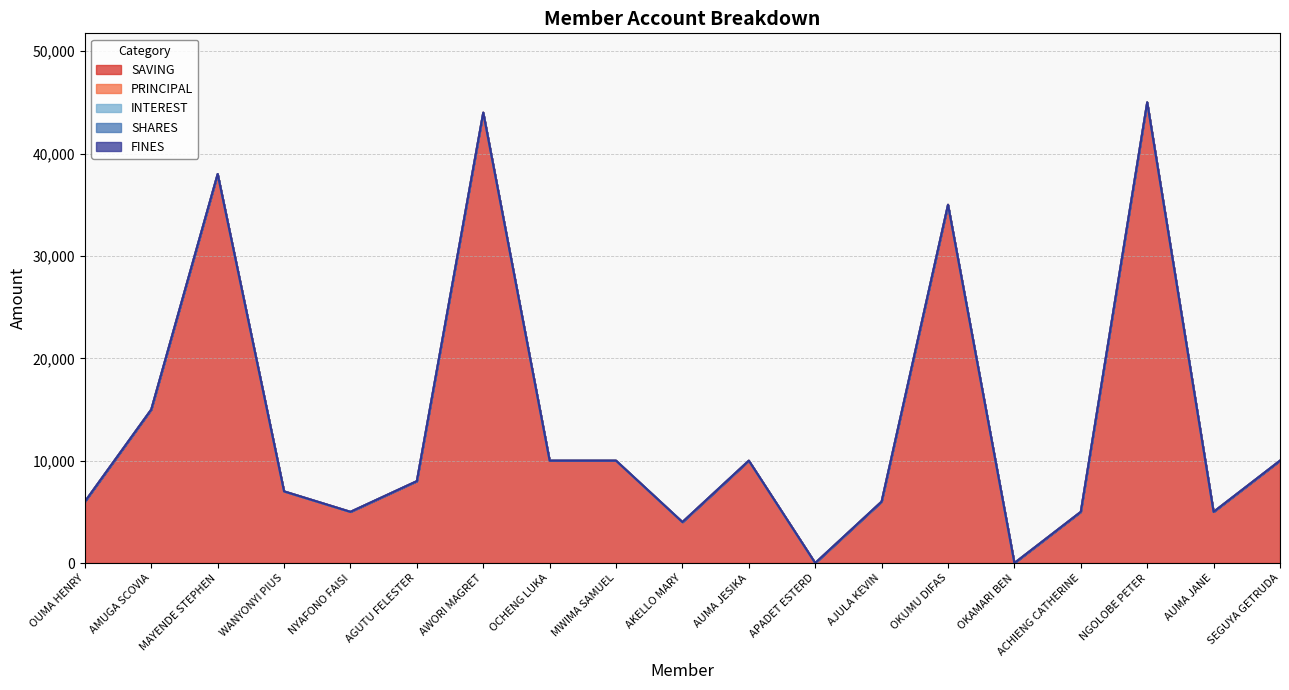

Is the value of SHARES at AMUGA SCOVIA greater than the value of SAVING at AKELLO MARY?

No